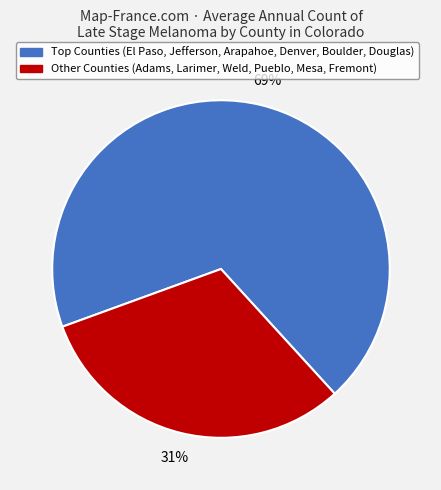

Is there any slice that represents more than half of the pie?

Yes